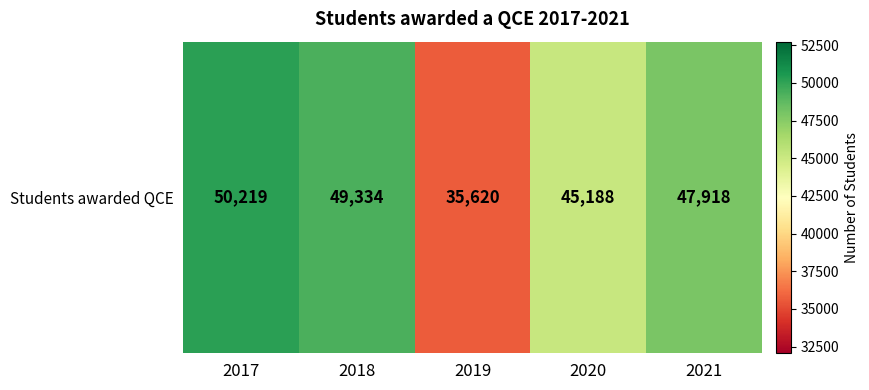

How many values exceed 47918?

2